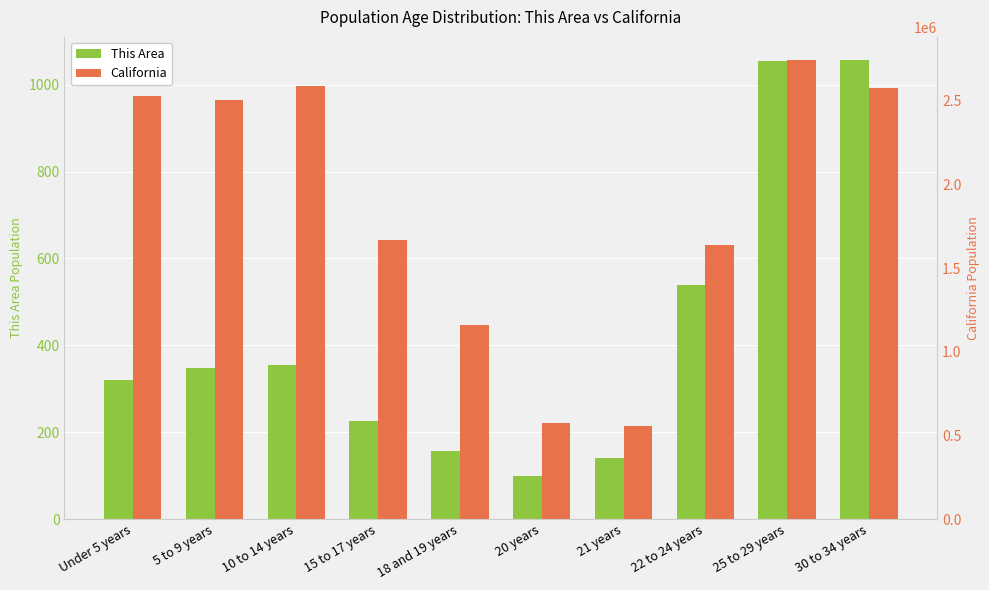

Which series has the largest total across all categories?

California